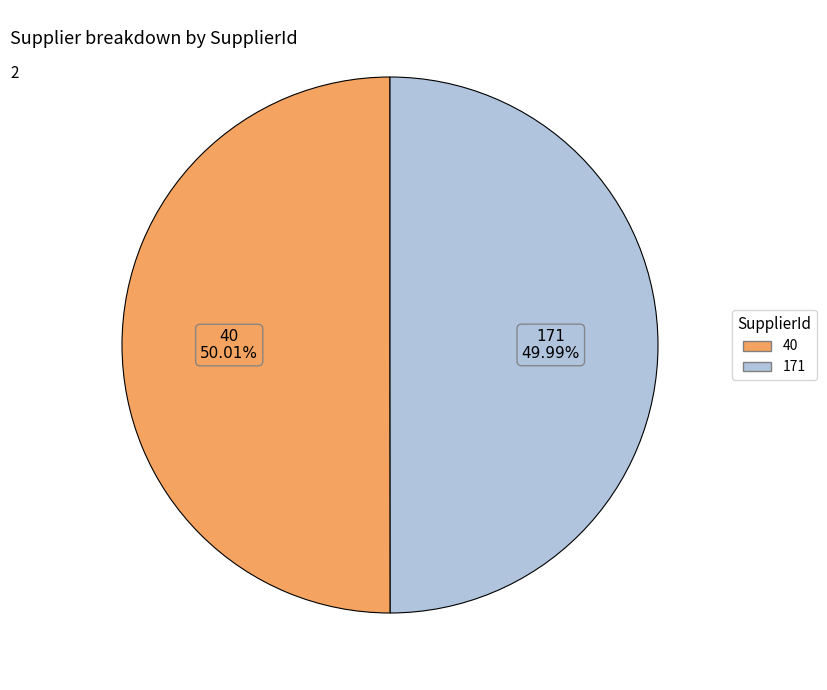

Is there any slice that represents more than half of the pie?

Yes